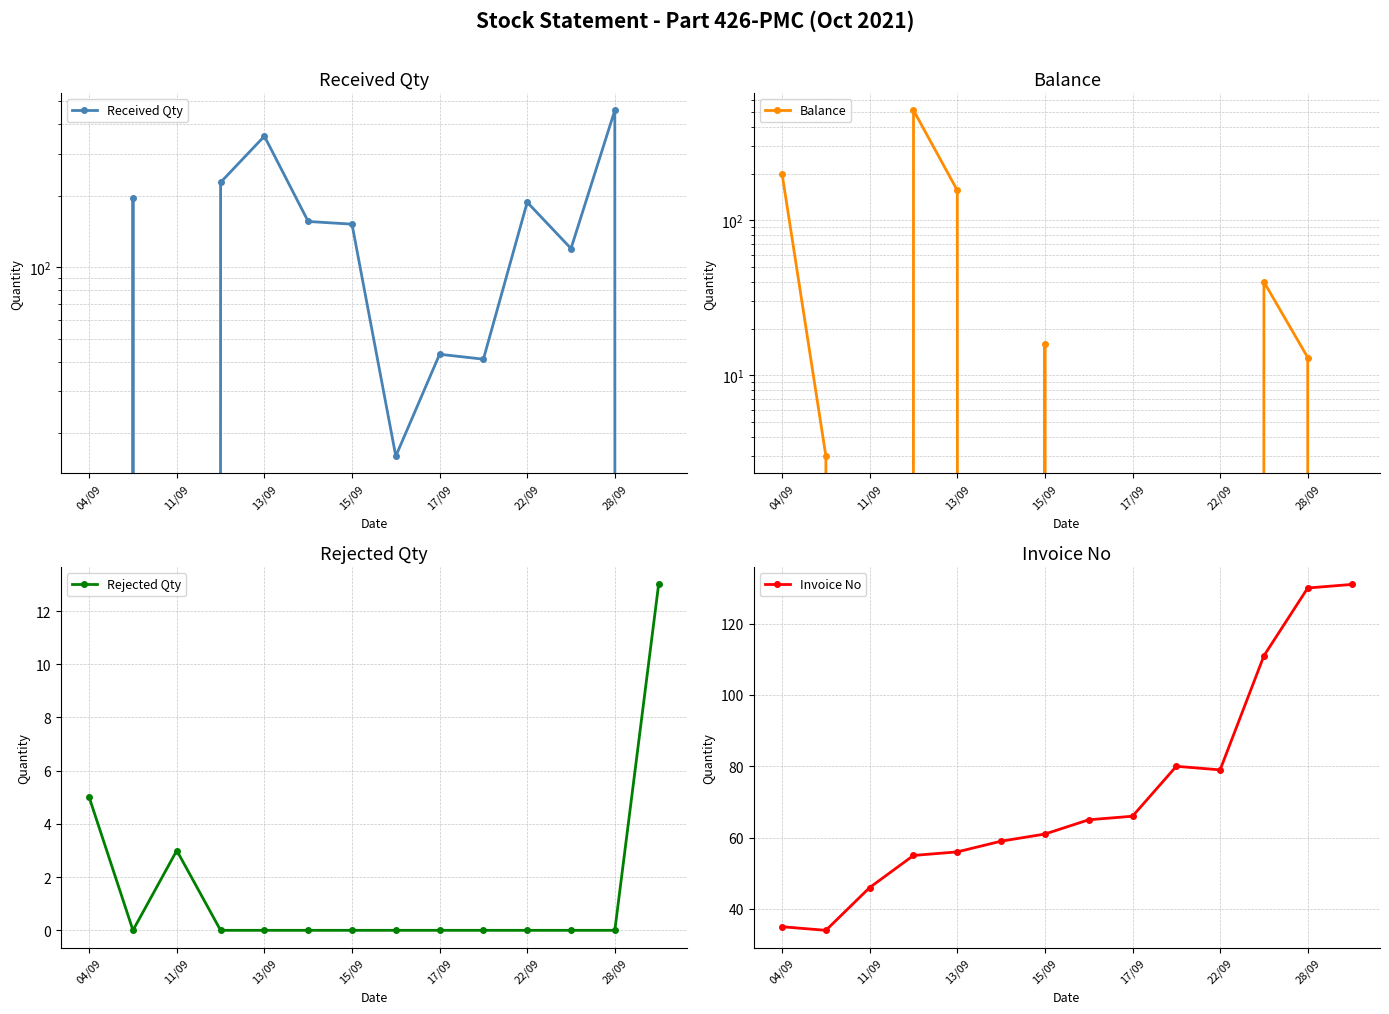

How many interior local valleys does the Rejected Qty series have?

1